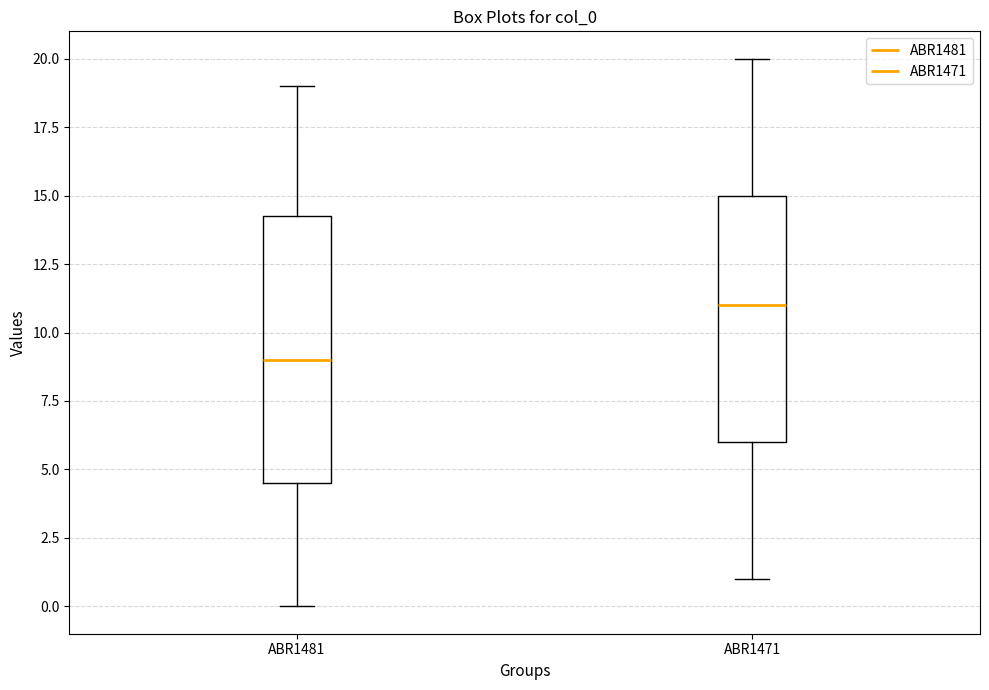

Comparing the boxes themselves (not the whiskers), which one is the tallest?

ABR1481